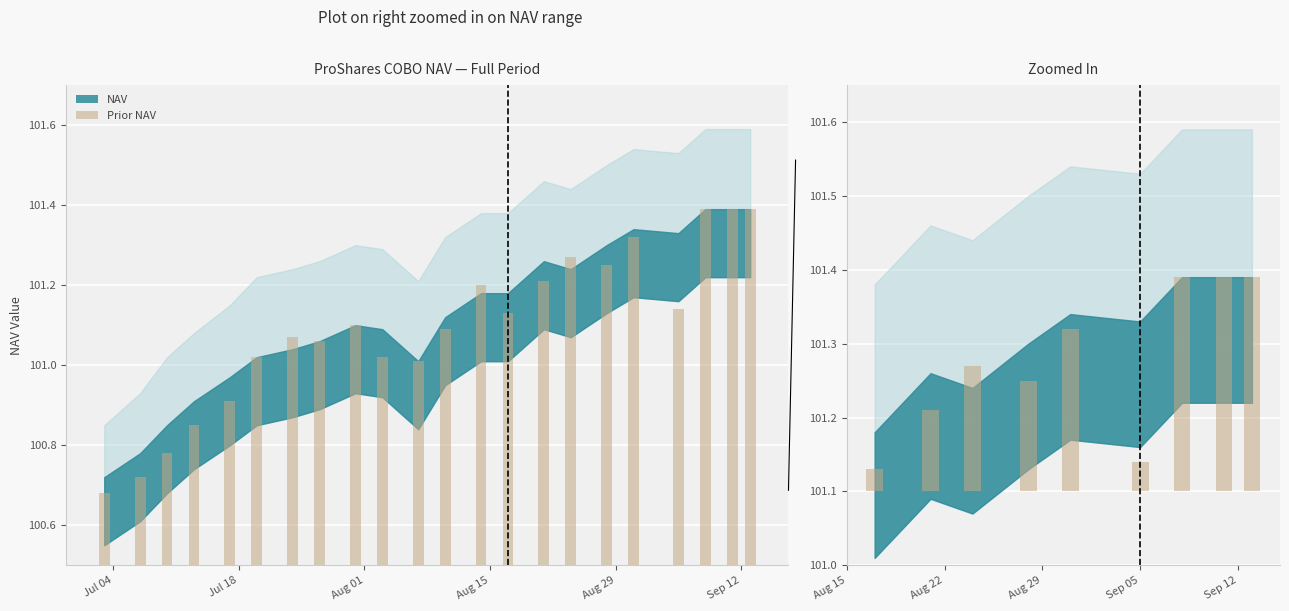

The value of NAV Upper at 08/10/2017 is 169.0. True or false?

False